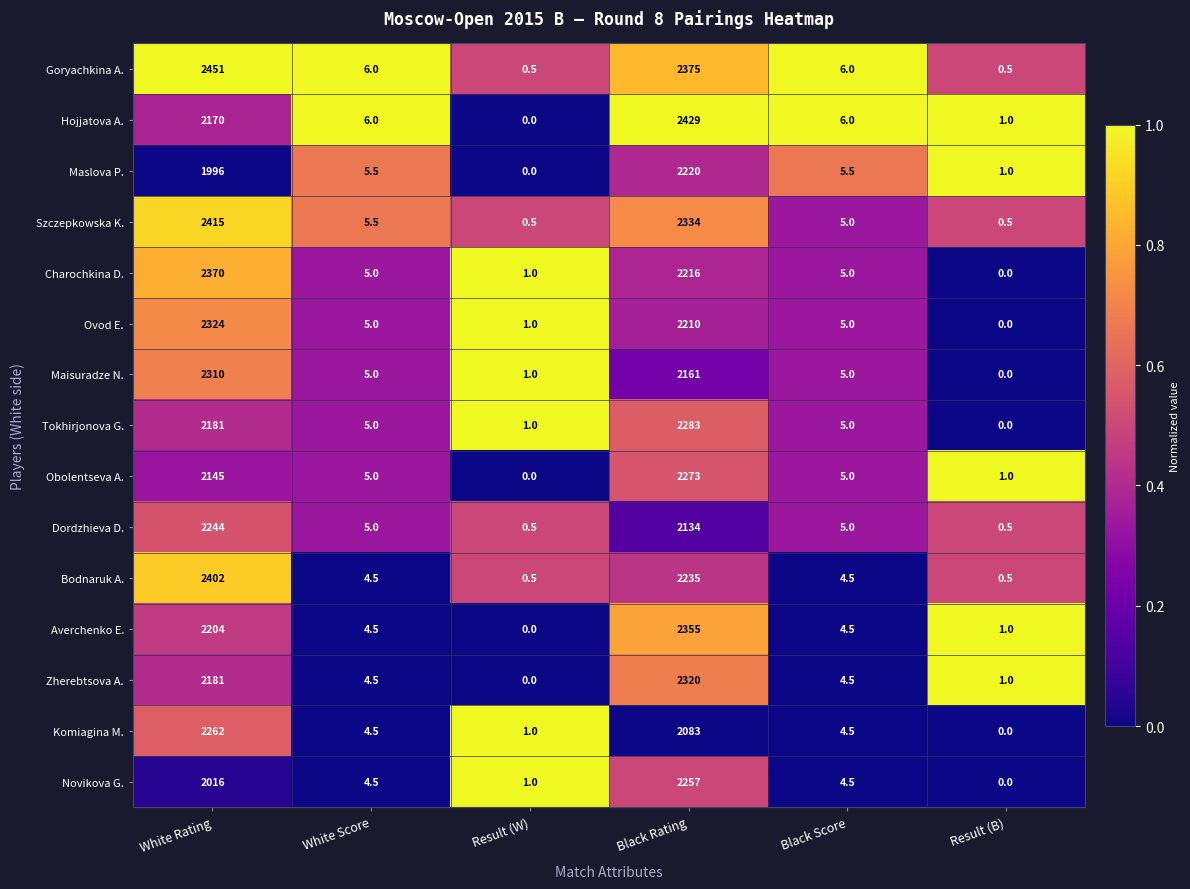

Between Black Score and Result (B), which series saw the biggest shift?

Goryachkina A.